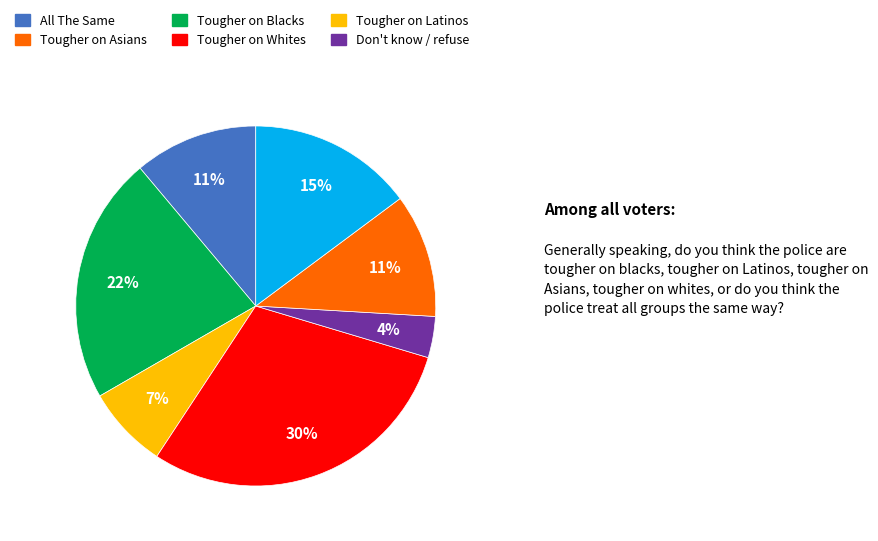

Does any single category account for the majority?

No